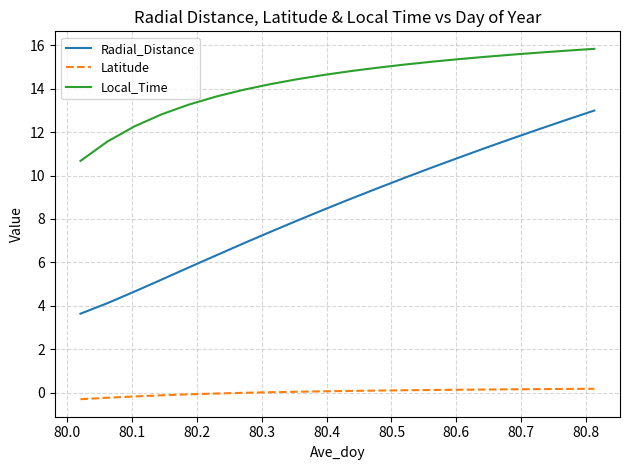

What is the greatest value displayed?

15.8